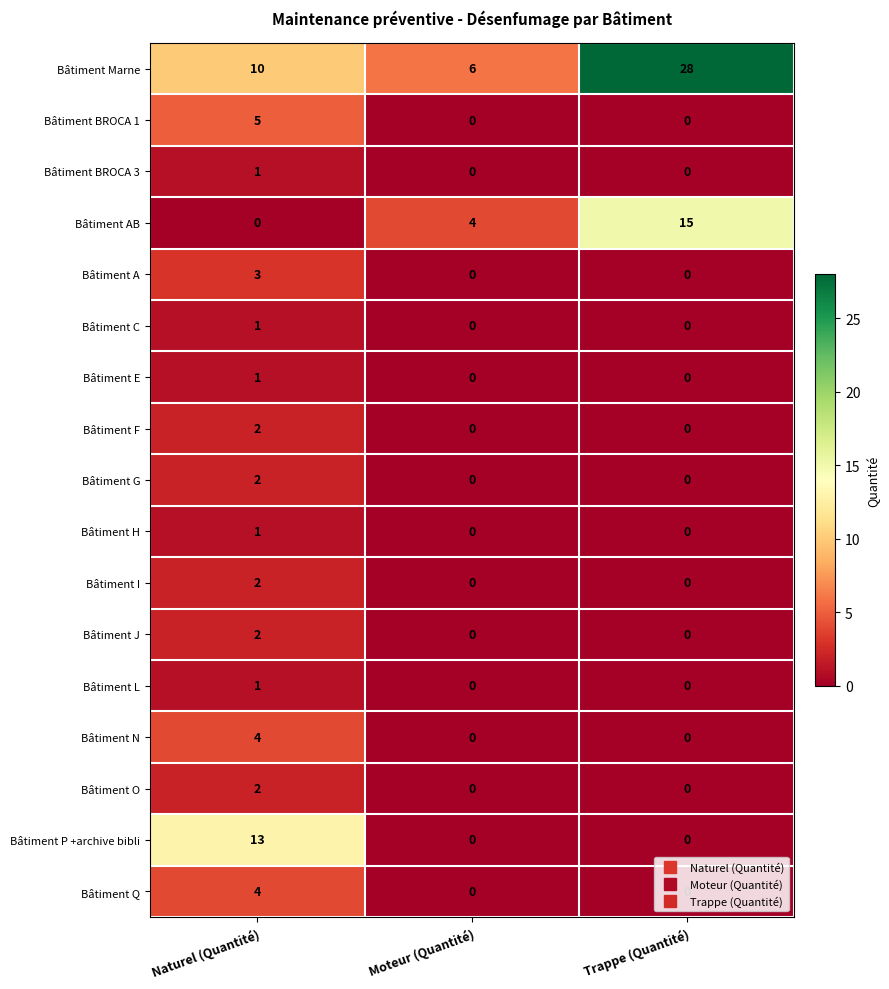

Is the value of Bâtiment F at Naturel (Quantité) greater than the value of Bâtiment P +archive bibli at Trappe (Quantité)?

Yes